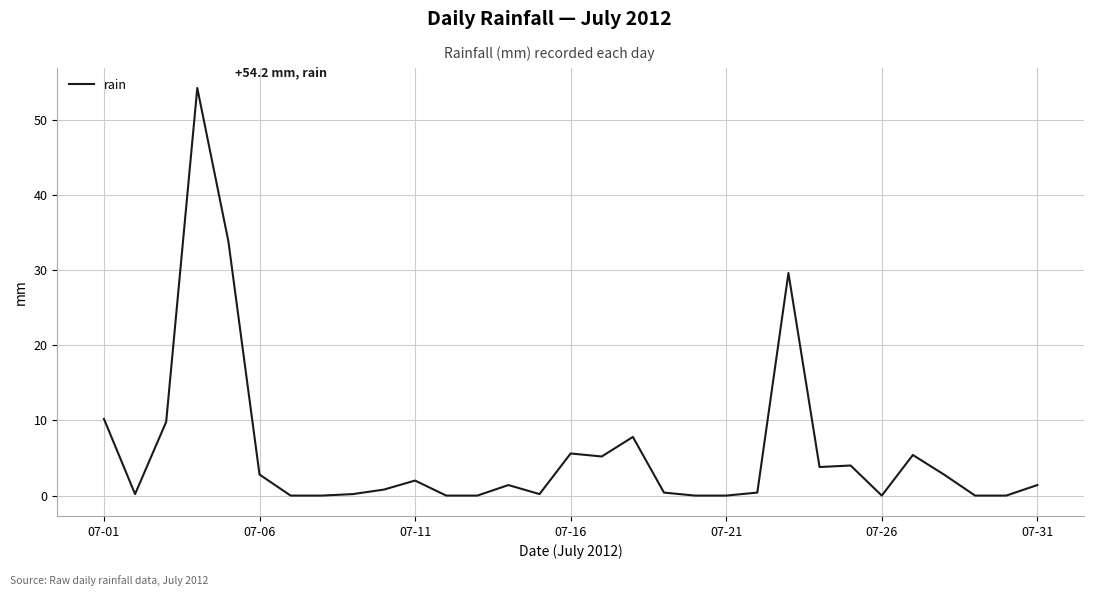

What is the greatest value displayed?

54.2